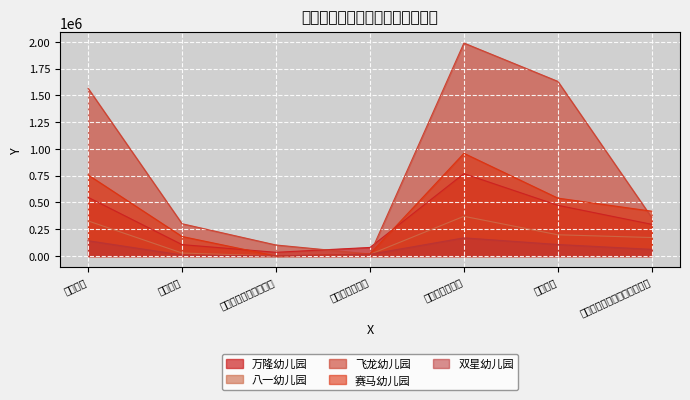

What is the spread (max minus min) of values at 平均在园幼儿人数?

129